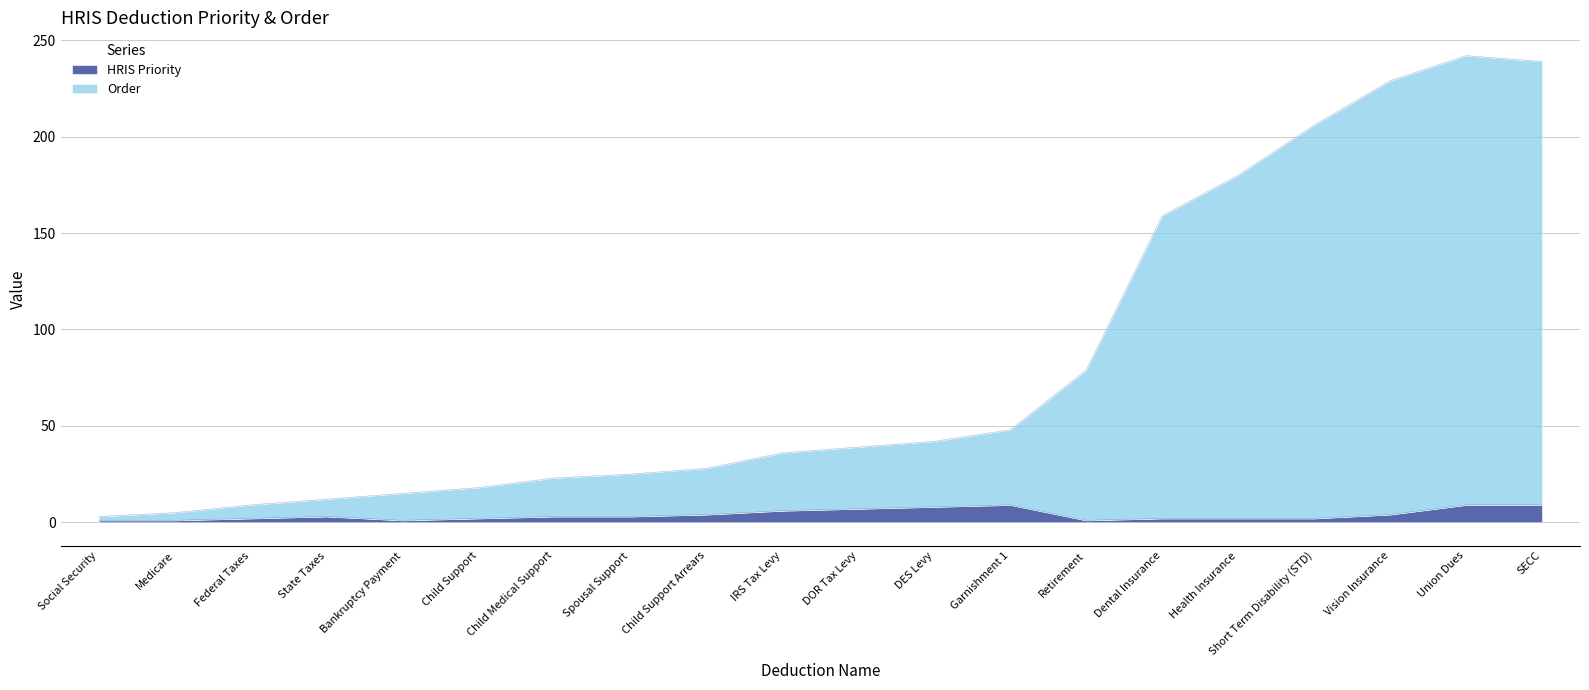

True or false: Order and HRIS Priority cross at least once.

False